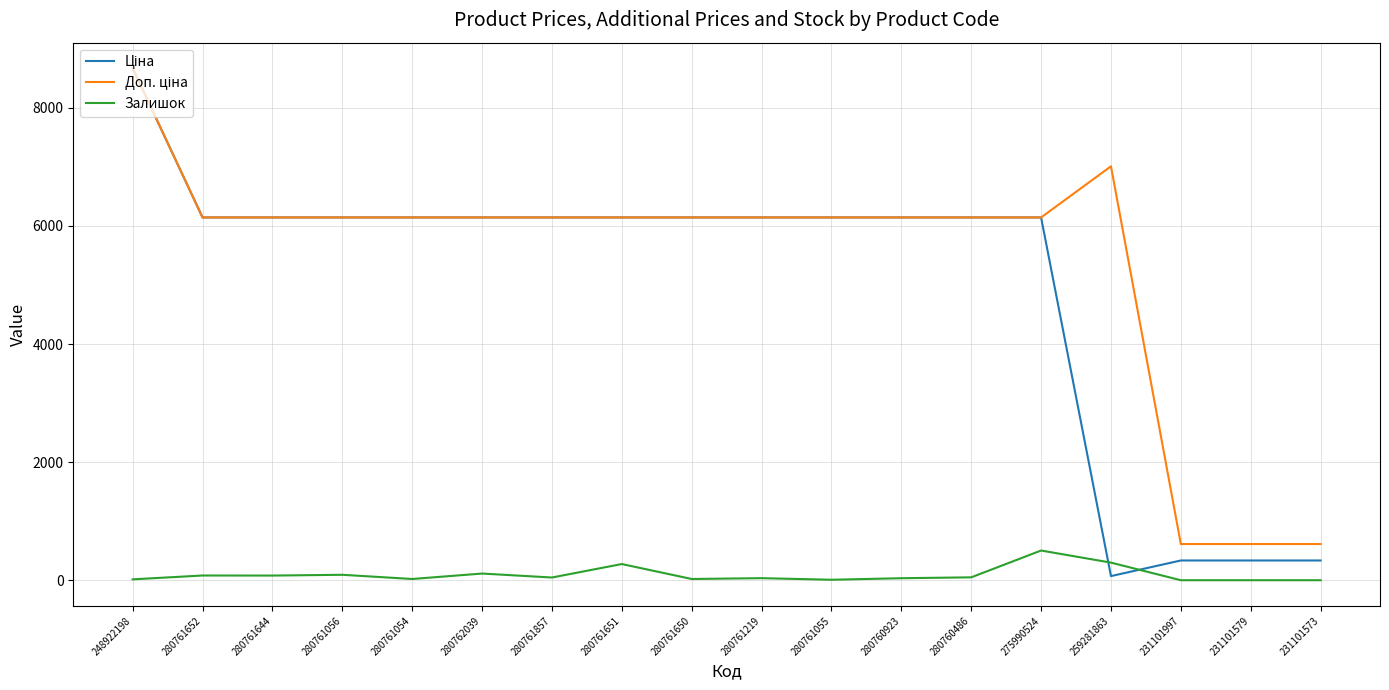

Which category has the highest value across all series?

248922198